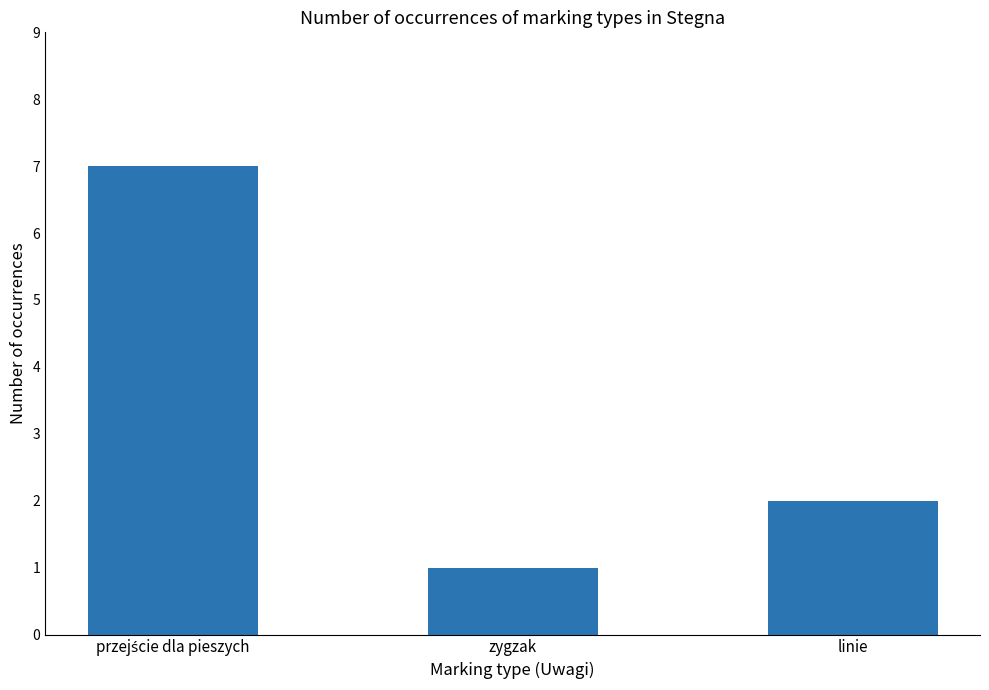

How many categories are shown in the chart?

3